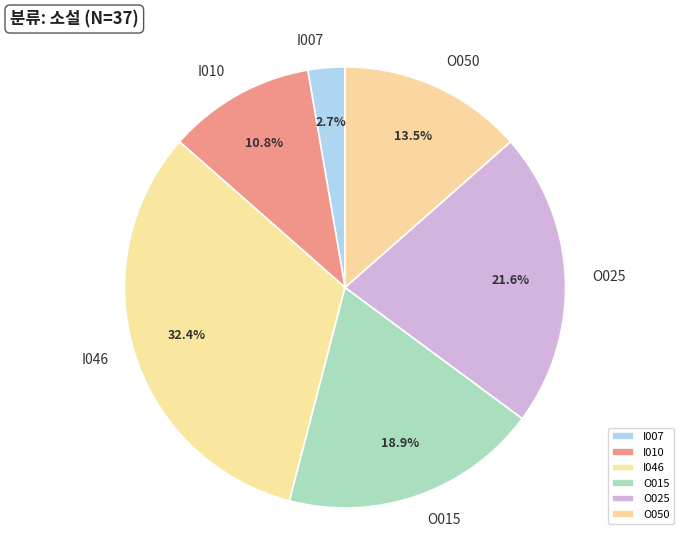

To the nearest percent, what portion does O025 represent?

22%